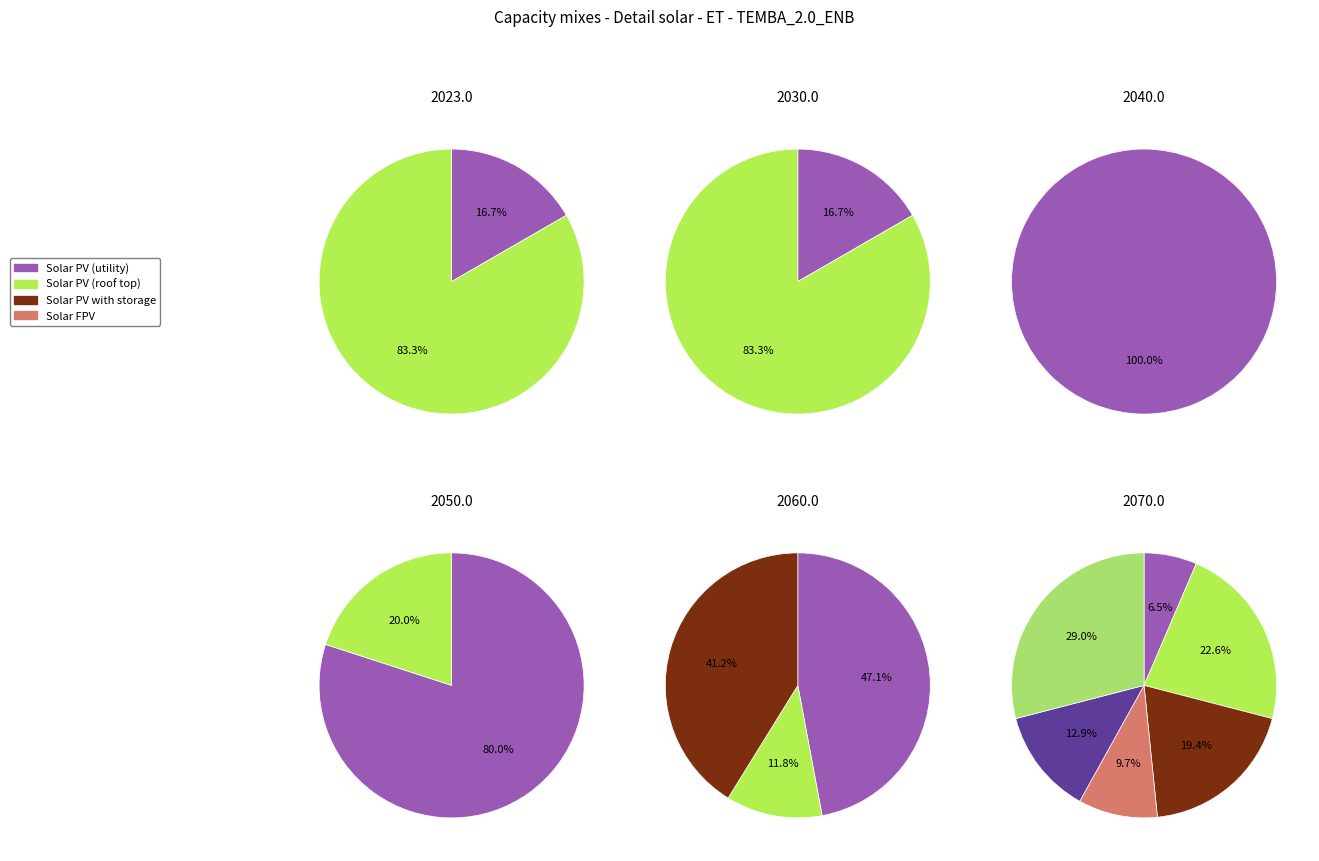

What percentage is the 3 slice, to the nearest percent?

20%